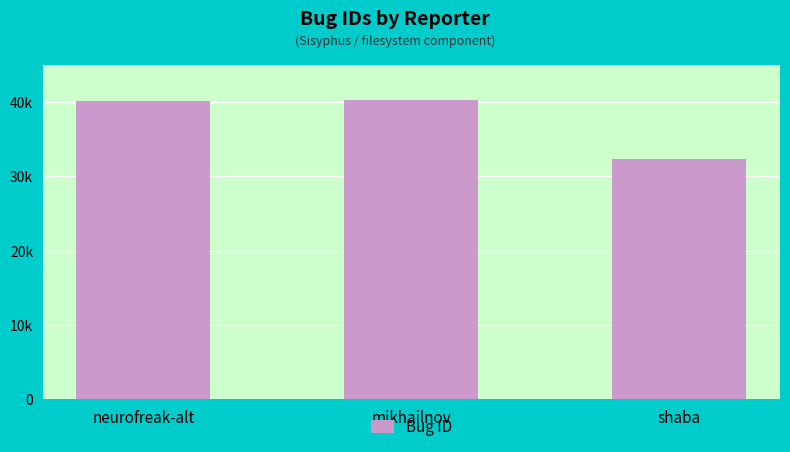

Does the chart contain any negative values?

No